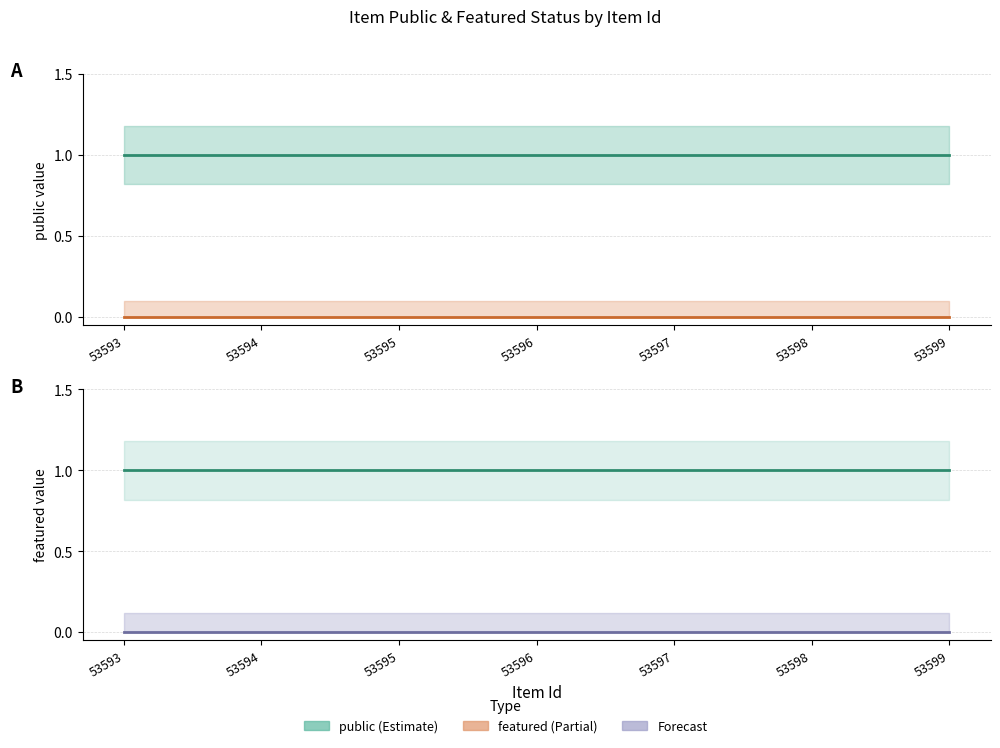

Does the chart display data point markers on the line(s)?

No